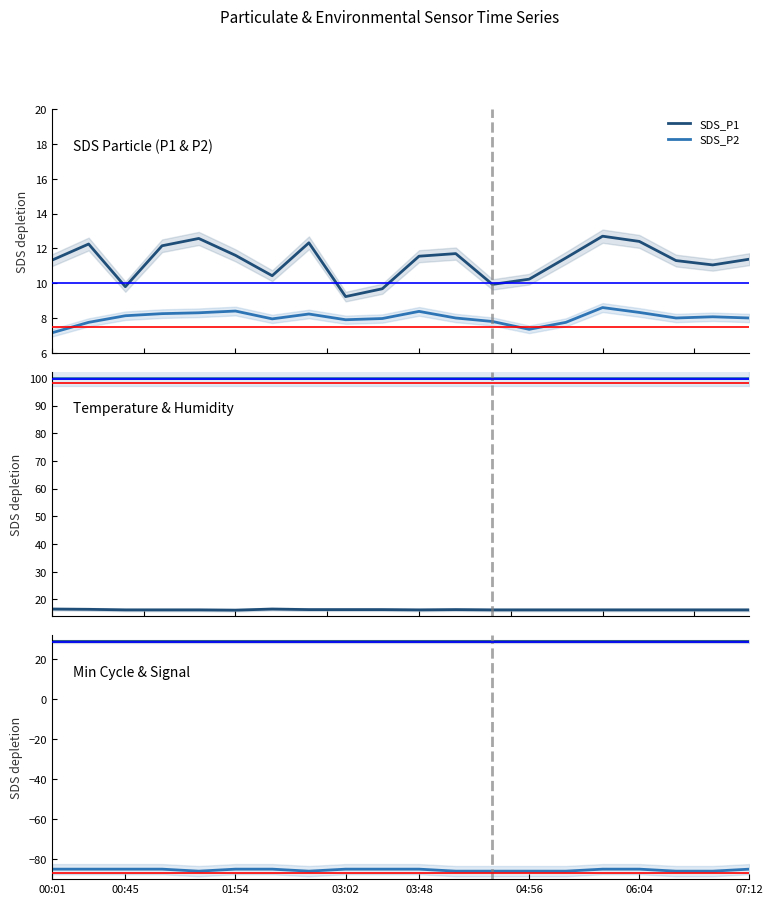

The value of Temp at 04:56 is 16.2. True or false?

True